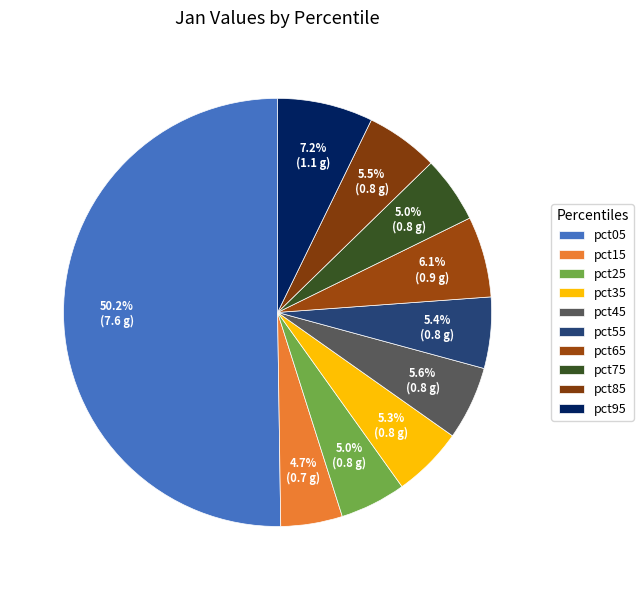

Count the number of slices in the pie.

10